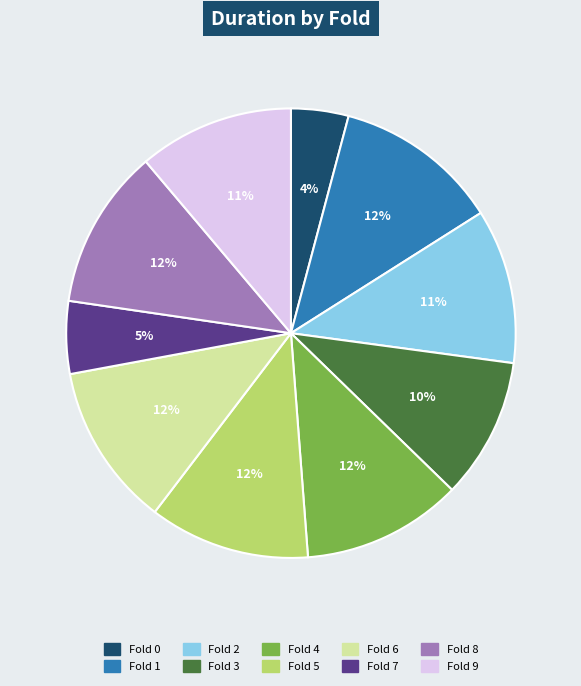

Which has a higher value, Fold 4 or Fold 3?

Fold 4